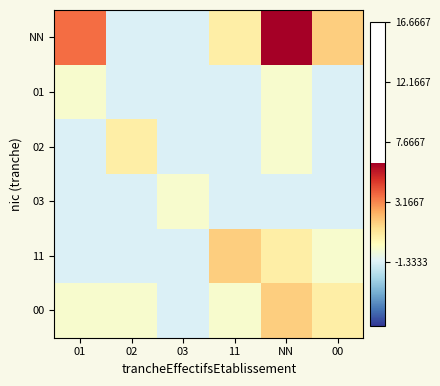

Between 11 and NN, which series saw the biggest shift?

NN